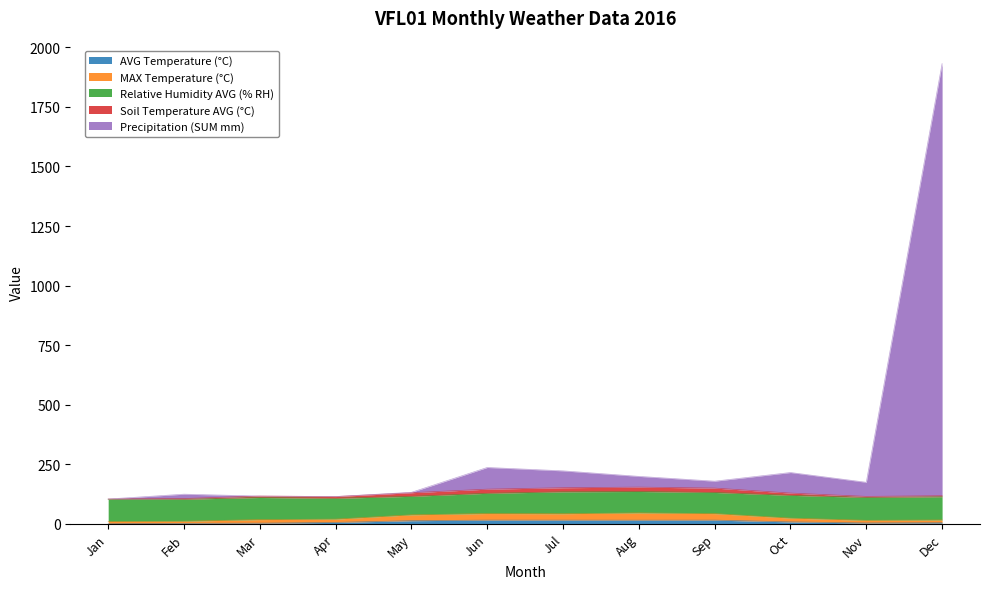

At which category is the sum across all series the highest?

Dec